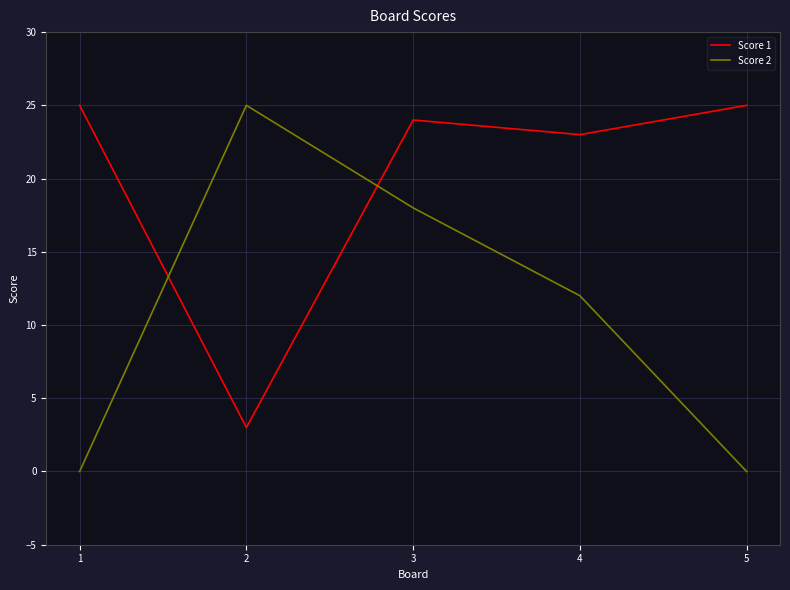

True or false: Score 1 and Score 2 intersect in this chart.

True